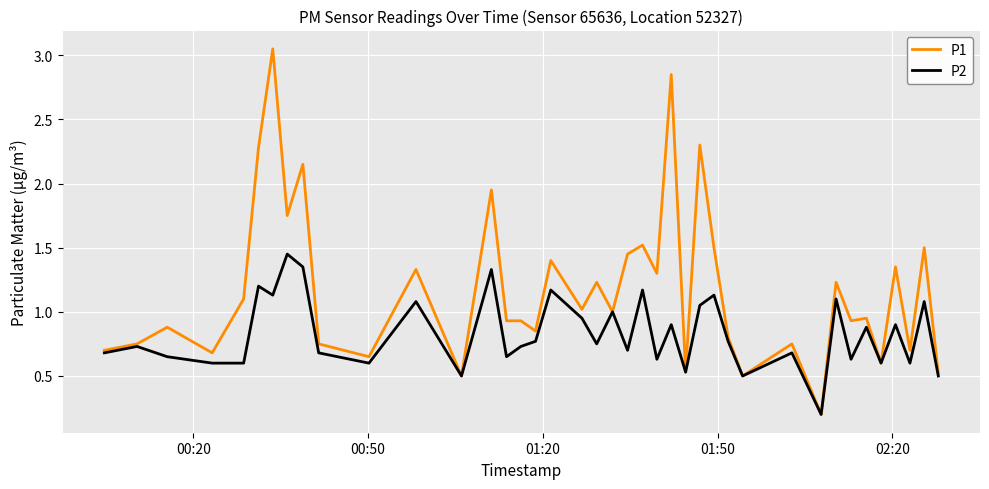

Which series has the largest total across all categories?

P1